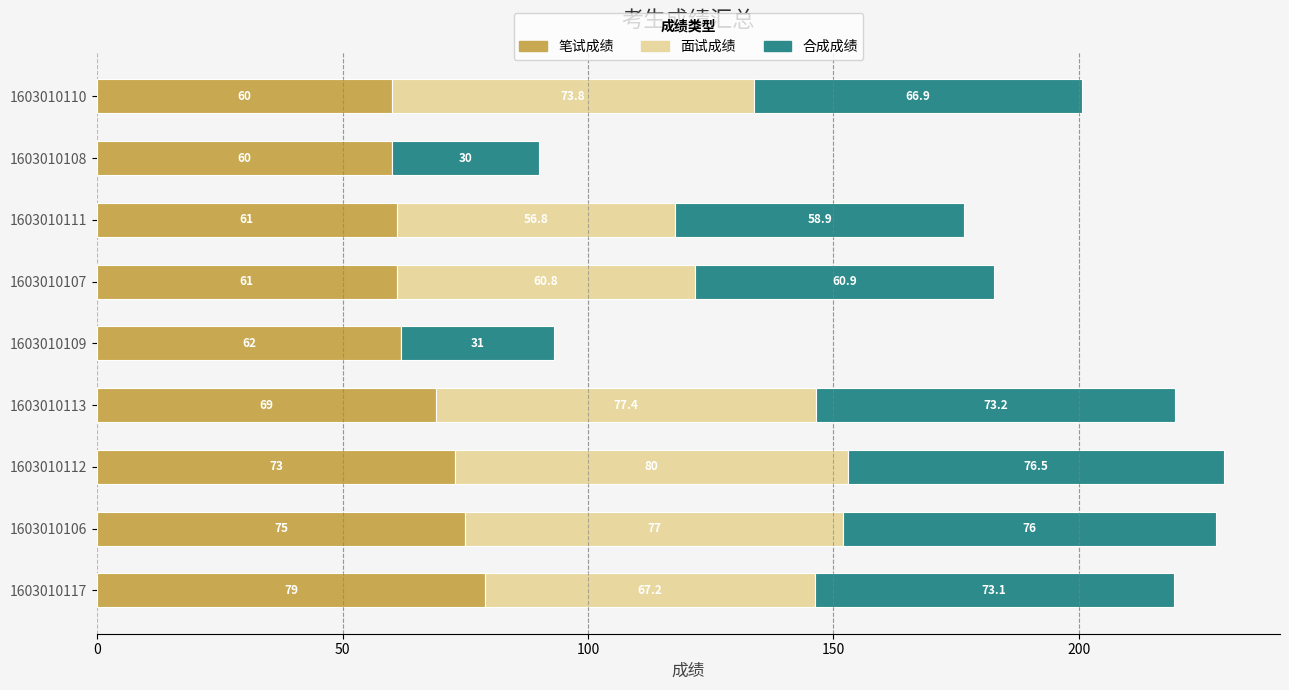

At which category is the sum across all series the highest?

1603010112